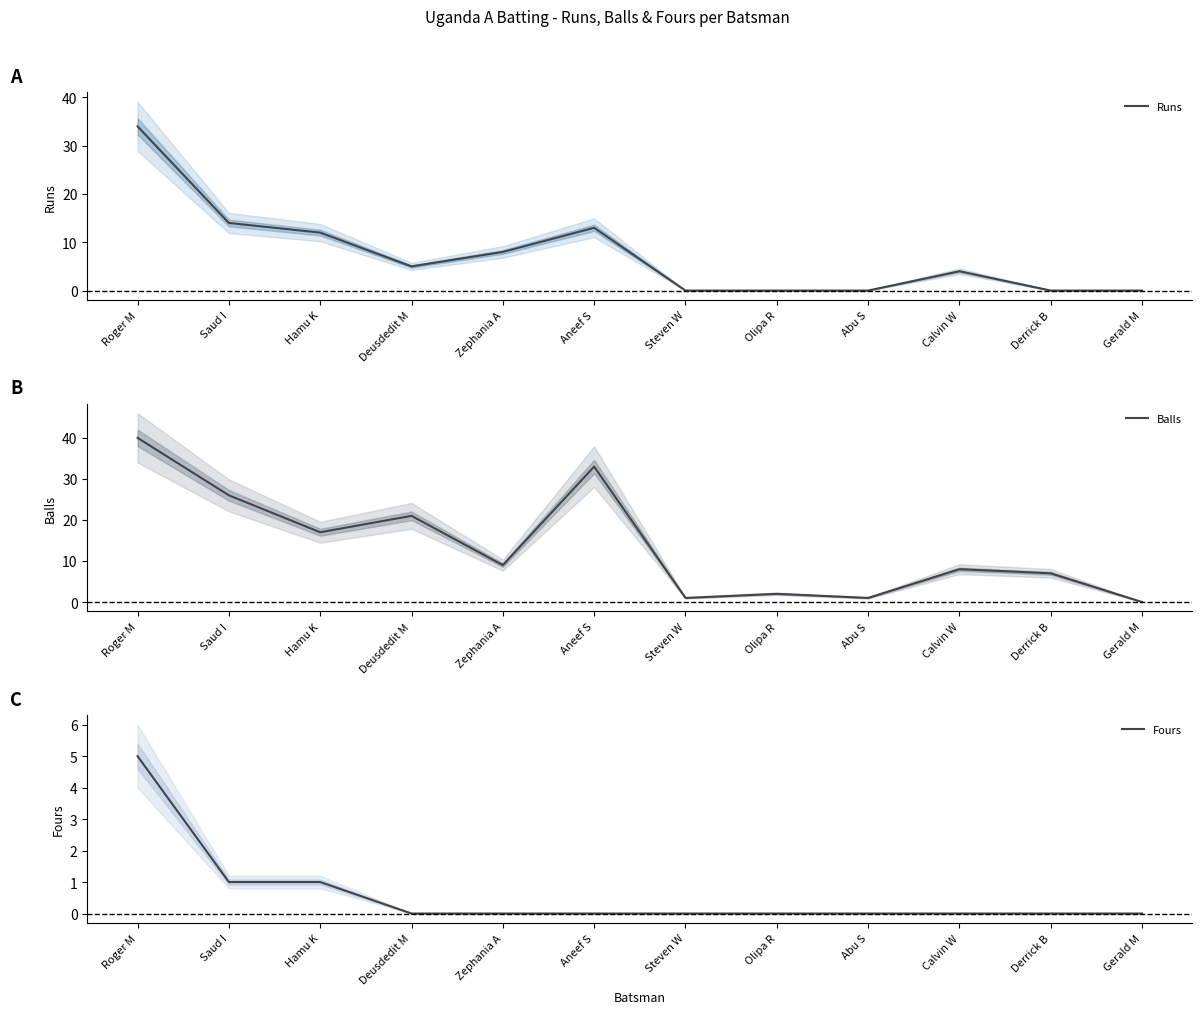

Rank the series by their maximum value, from lowest to highest.

Fours, Runs, Balls